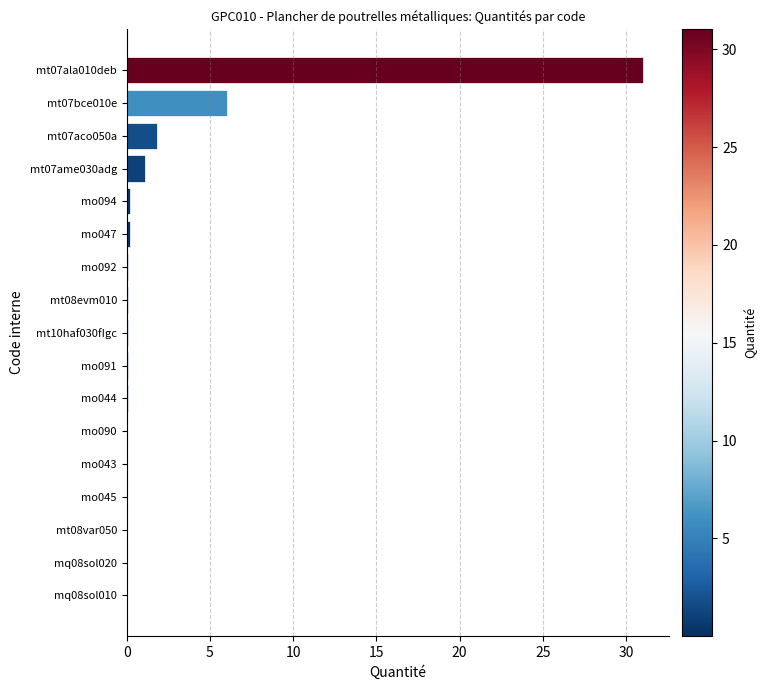

Which label corresponds to the largest value in the chart?

mt07ala010deb